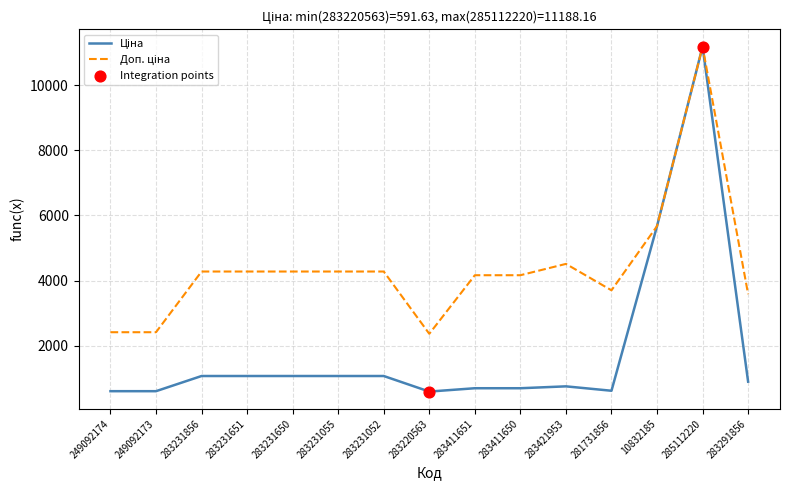

At which category is the sum across all series the highest?

285112220